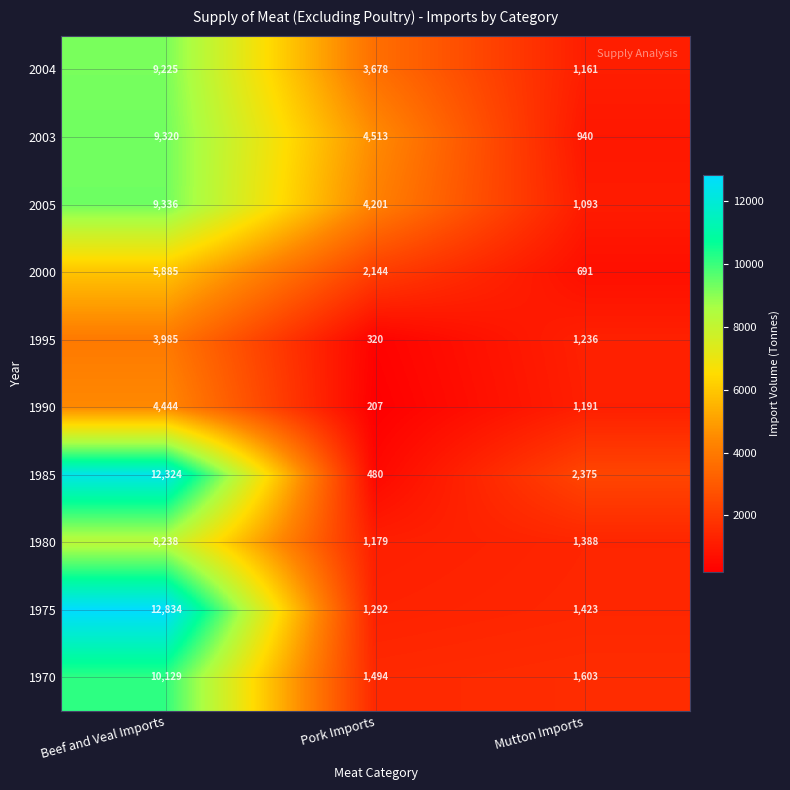

What is the difference between the second highest and minimum values in the 1985 series?

1895